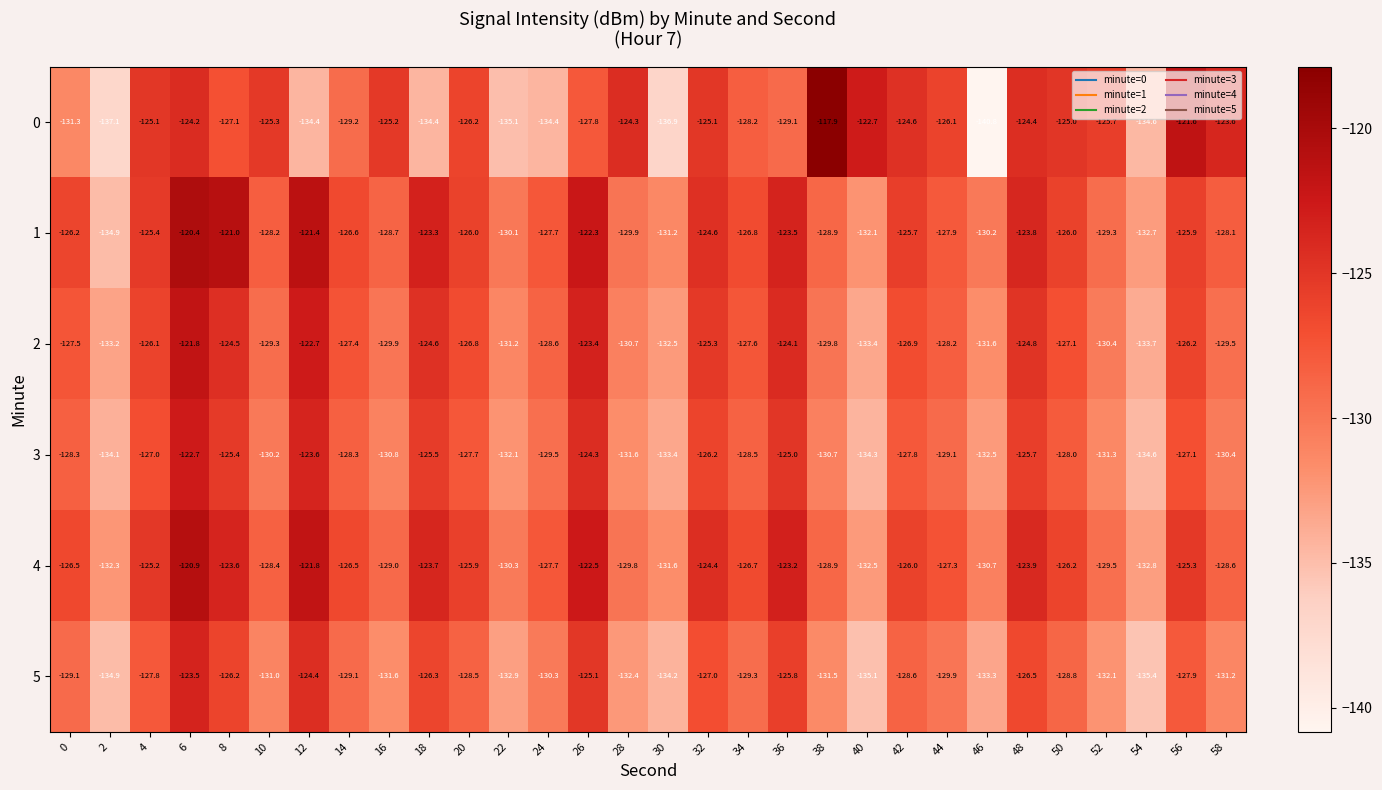

At which category is the sum across all series the highest?

6